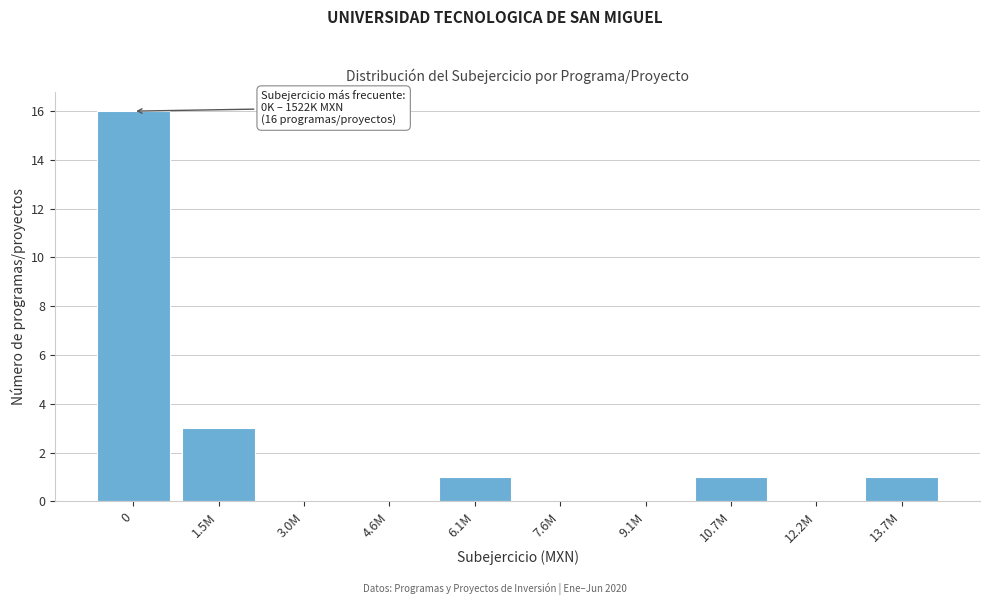

Reading right to left, extract all data points from this chart.

13.7M=1	12.2M=0	10.7M=1	9.1M=0	7.6M=0	6.1M=1	4.6M=0	3.0M=0	1.5M=3	0=16